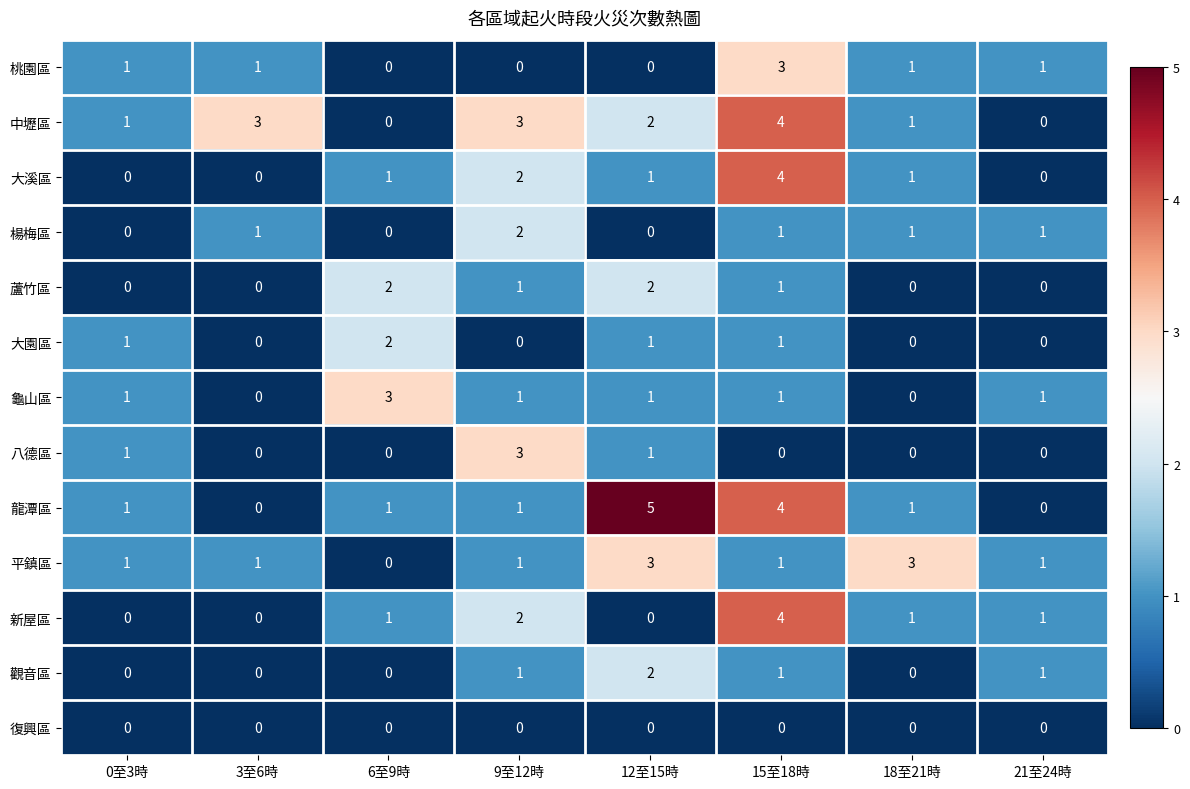

What is the difference between the 中壢區 values at 3至6時 and 6至9時?

3